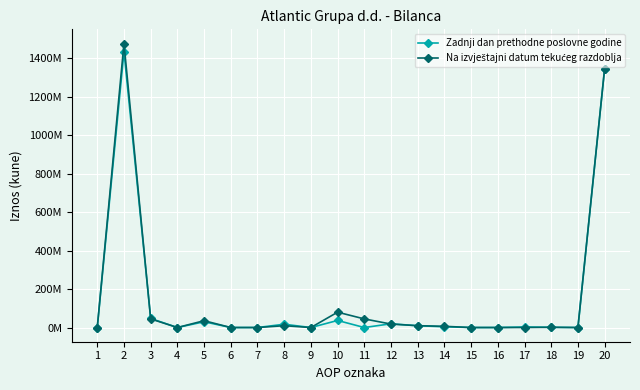

Is this an area chart (filled region under the line)?

No